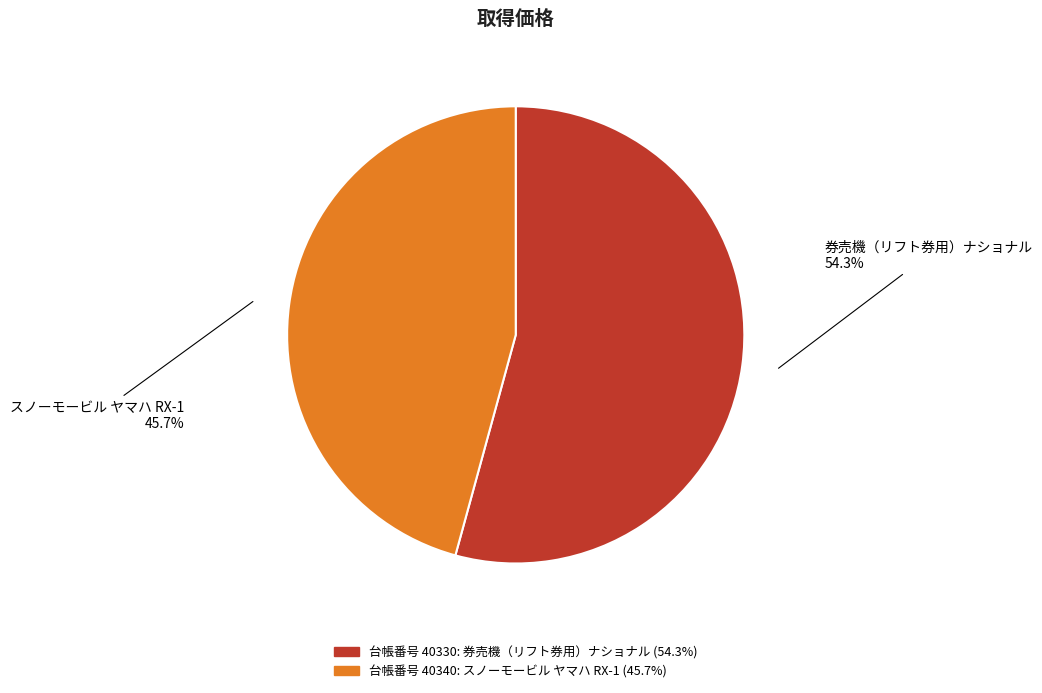

Count the number of slices in the pie.

2